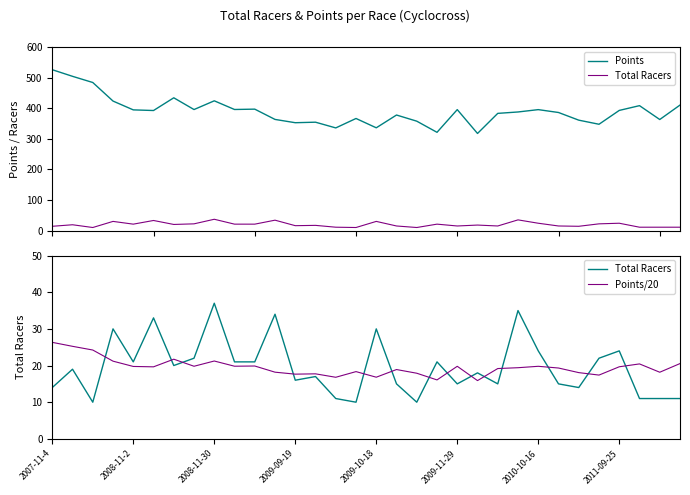

Which has a higher value, 18 or 20?

20